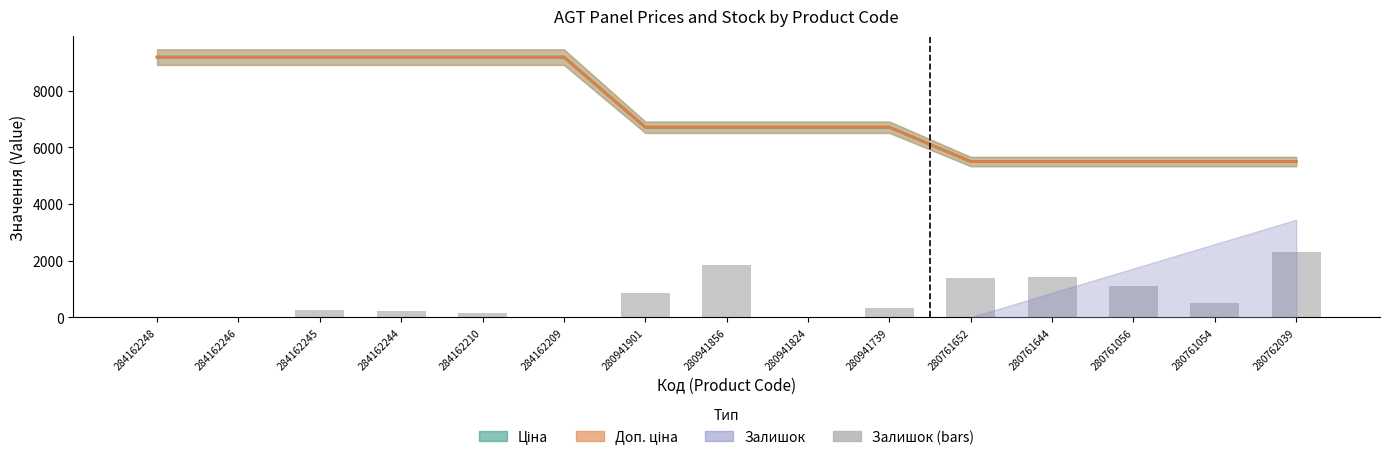

Reading left to right, extract all data points from this chart.

0.0	0.0	250.1	204.6	136.4	0.0	863.9	1841.6	0.0	318.3	1386.9	1432.3	1091.3	500.2	2296.3